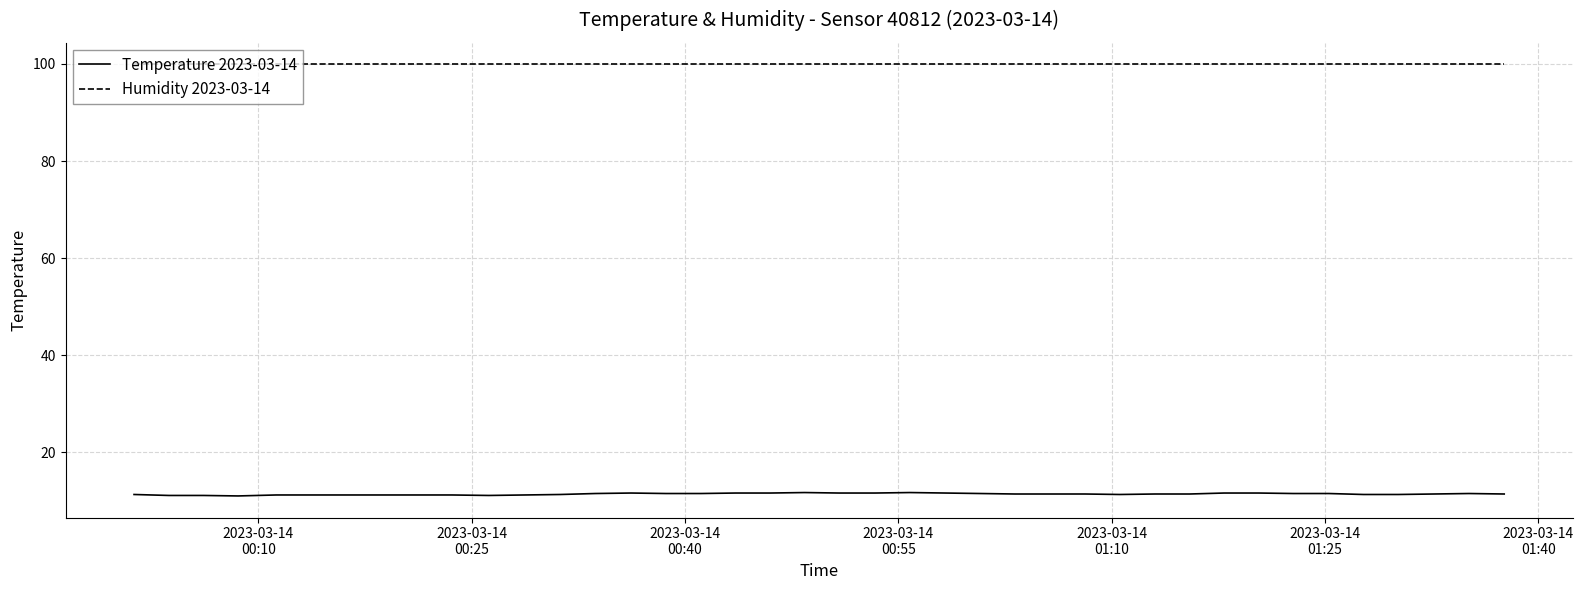

List the series in order of their peak value, highest first.

Humidity 2023-03-14, Temperature 2023-03-14